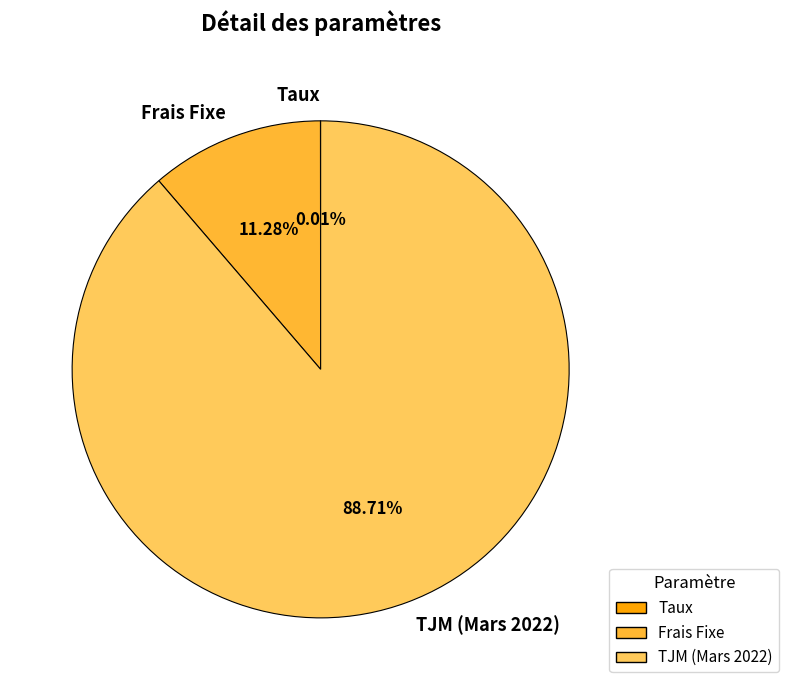

Which has a higher value, TJM (Mars 2022) or Frais Fixe?

TJM (Mars 2022)